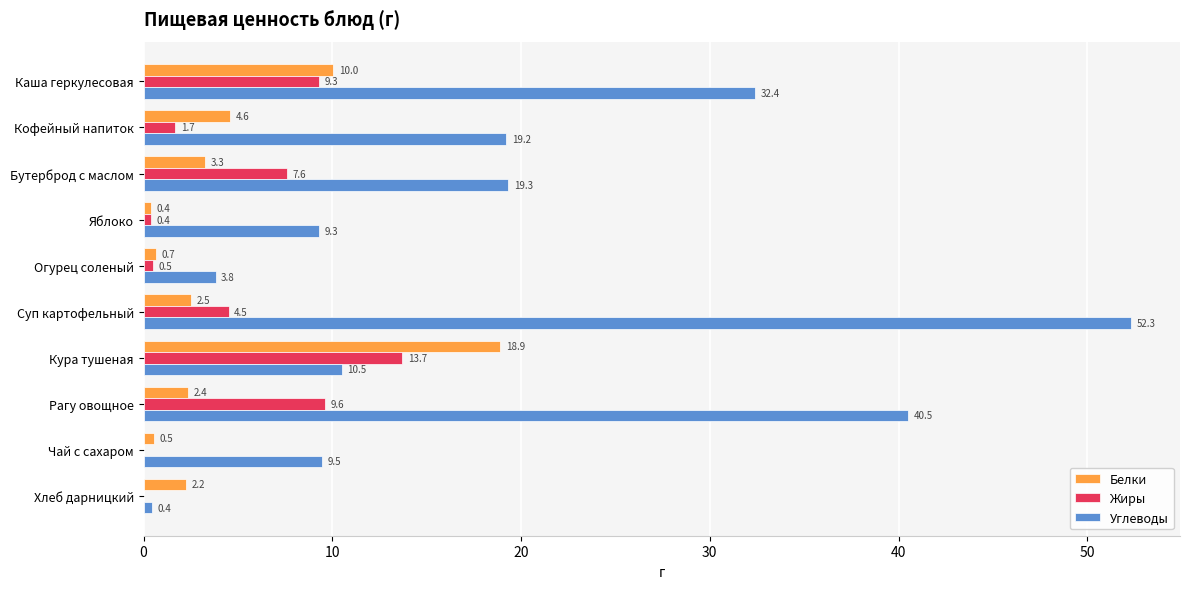

What value does the Белки series have at Суп картофельный?

2.5